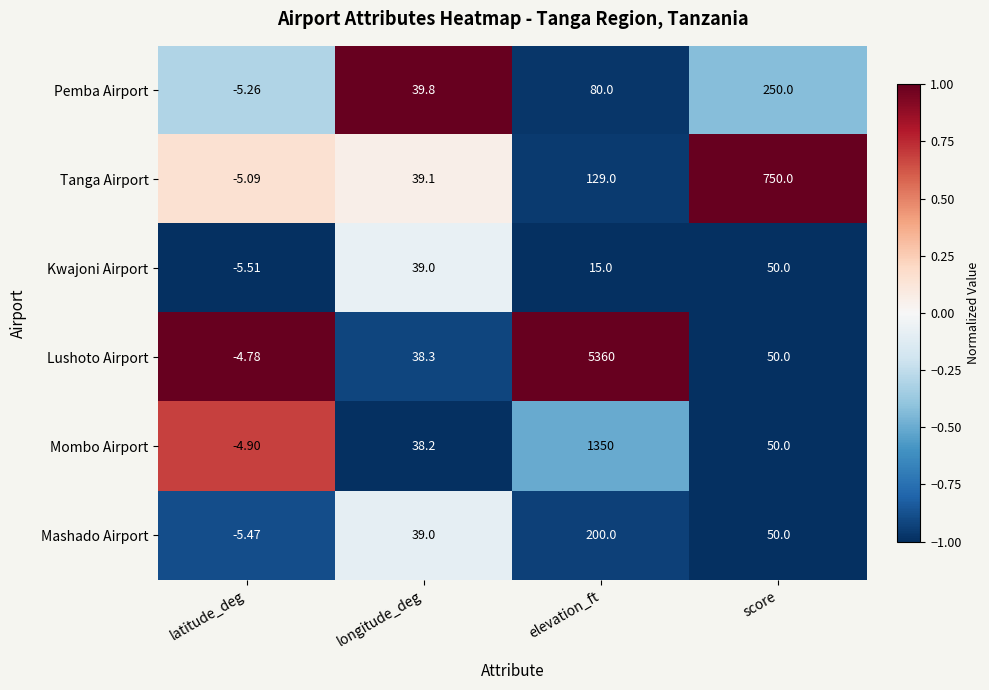

Which label corresponds to the smallest value in the chart?

latitude_deg